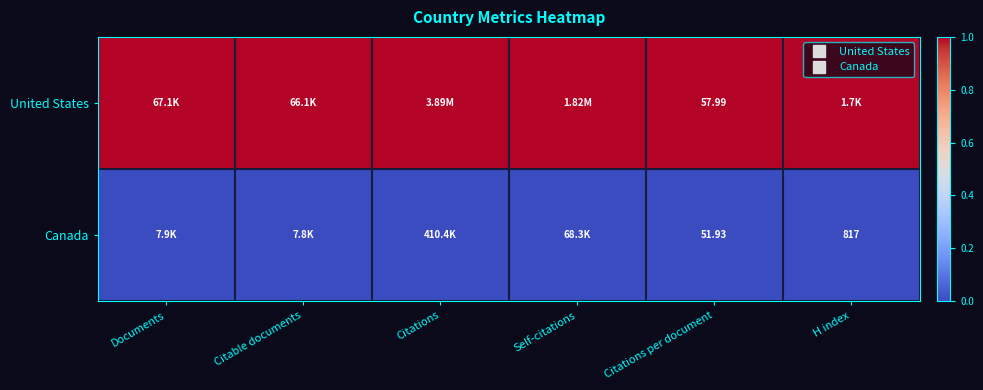

Which series has the largest total across all categories?

United States